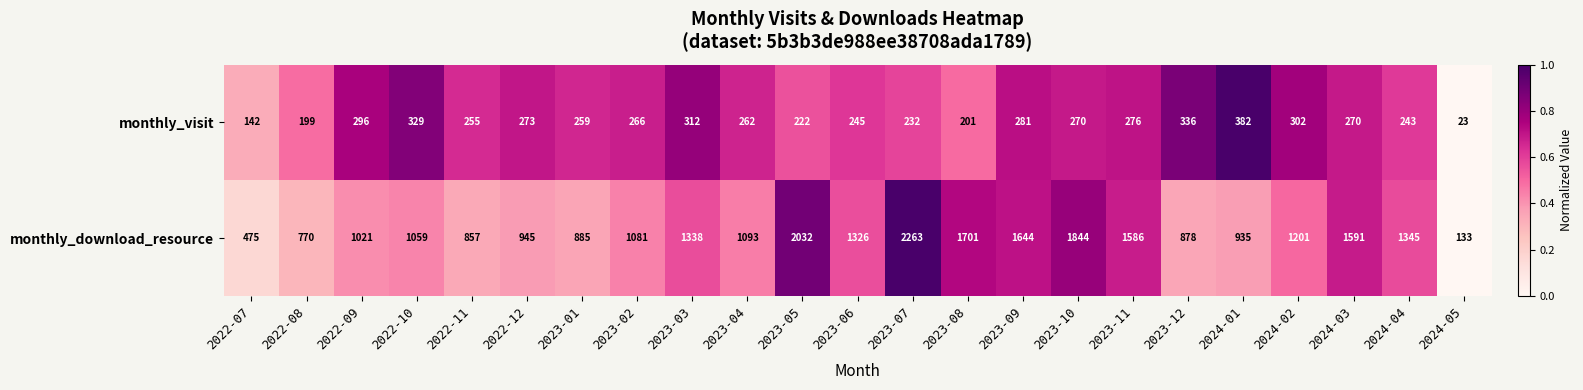

True or false: monthly_visit has a value of 336 at 2023-12.

True